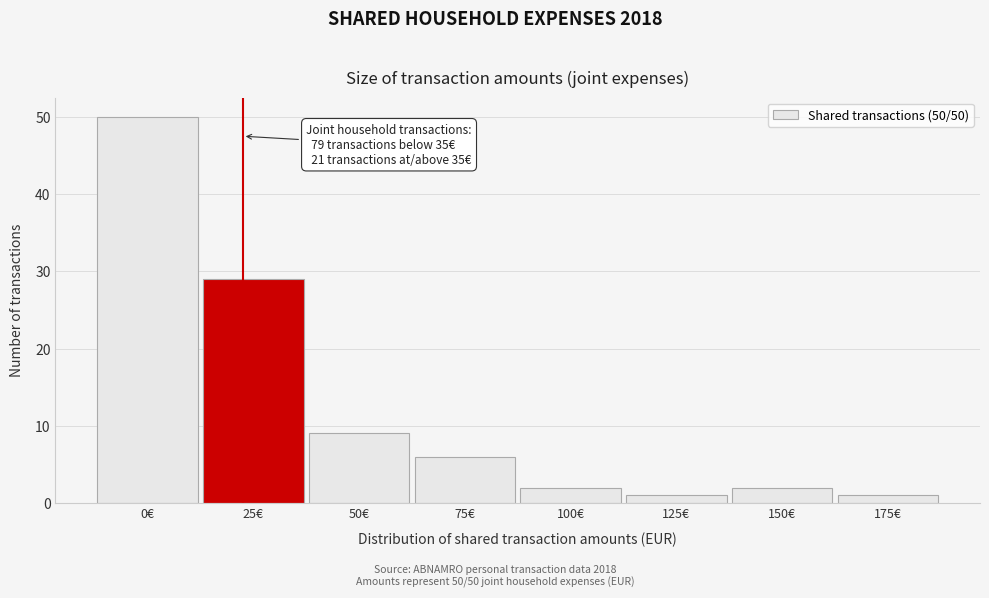

Reading left to right, list all the values displayed in this chart.

50	29	9	6	2	1	2	1